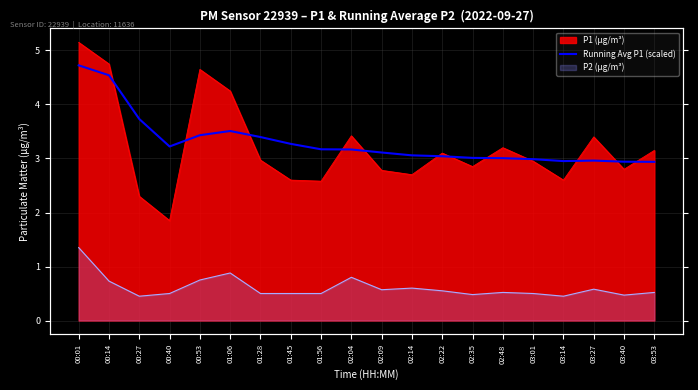

Reading left to right, what are all the values shown in this chart?

00:01=4.7	00:14=4.5	00:27=3.7	00:40=3.2	00:53=3.4	01:06=3.5	01:28=3.4	01:45=3.3	01:56=3.2	02:04=3.2	02:09=3.1	02:14=3.1	02:22=3.0	02:35=3.0	02:48=3.0	03:01=3.0	03:14=3.0	03:27=3.0	03:40=2.9	03:53=2.9